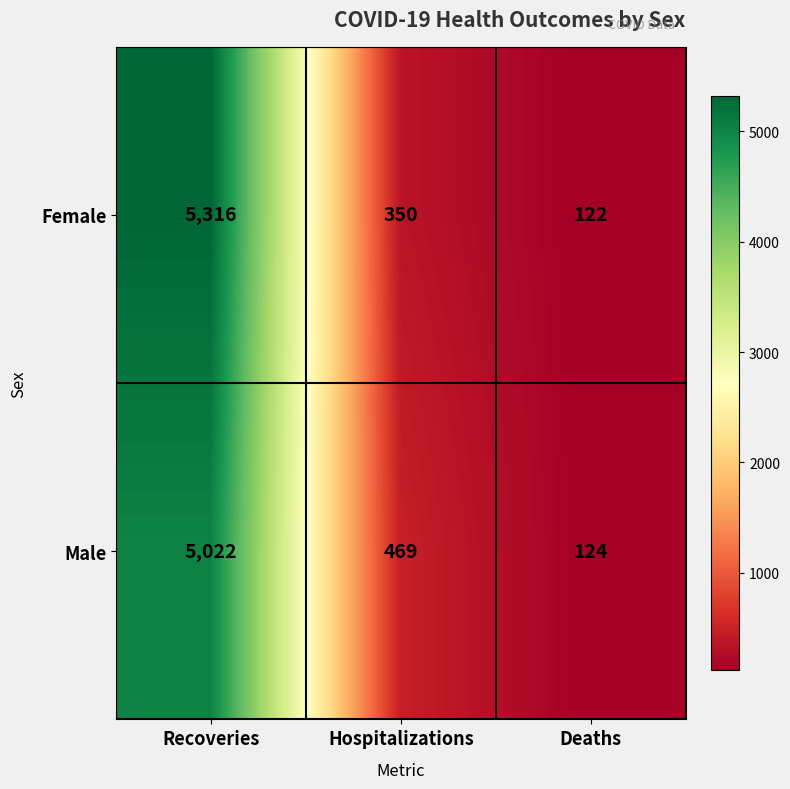

The Female series shows 5316 at Recoveries. True or false?

True